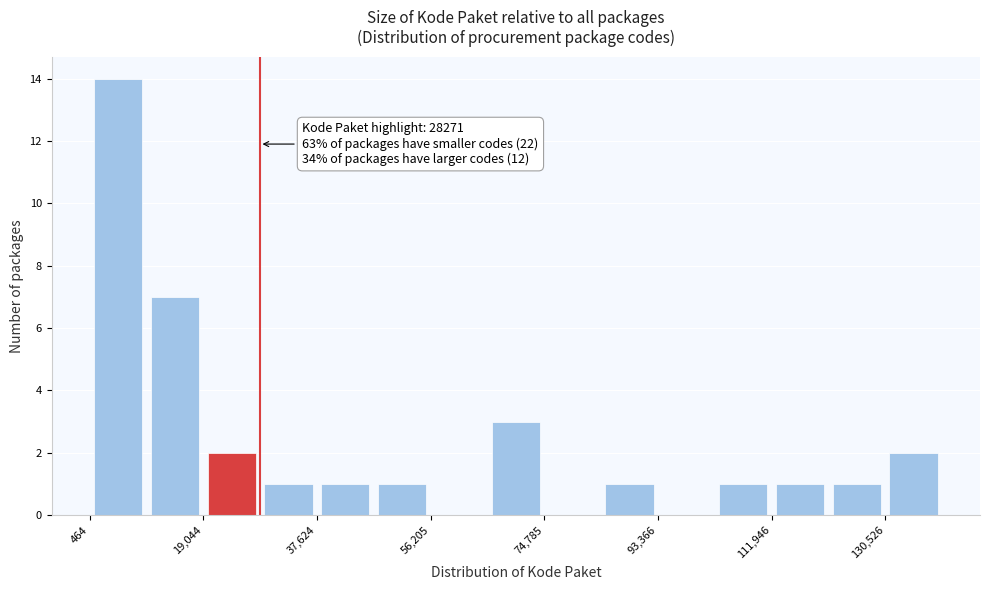

Over which range of the x-axis is the bar tallest?

0 to 10000